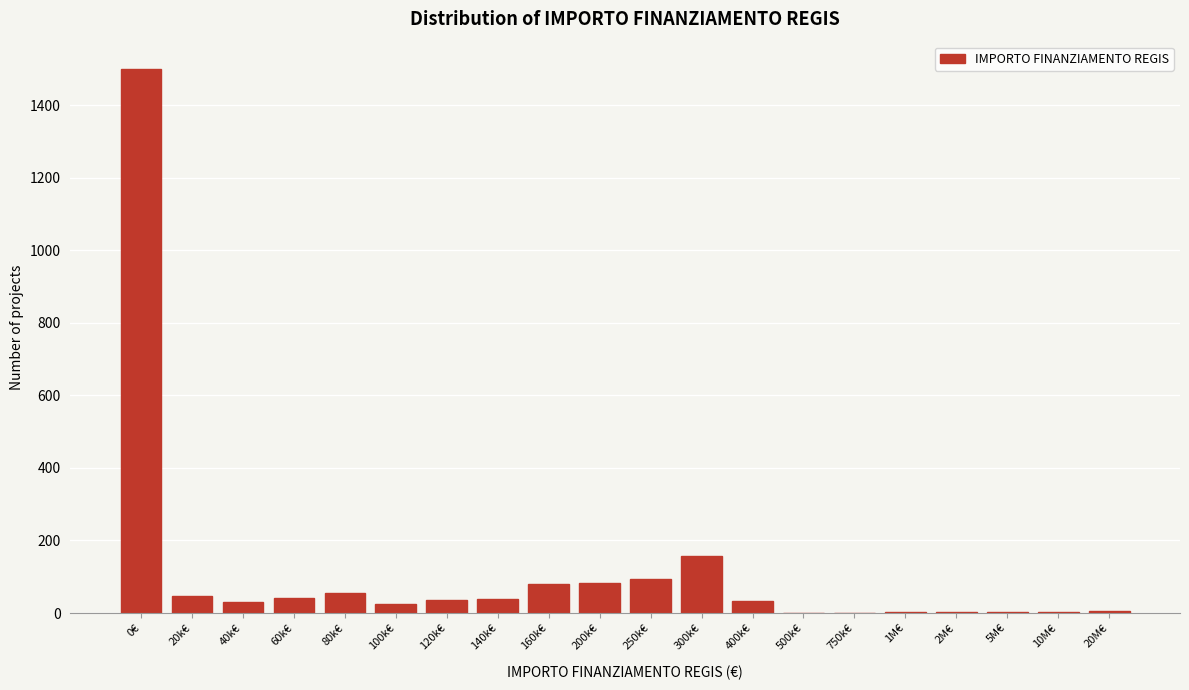

Where is the data nearest to the value 750?

300k€